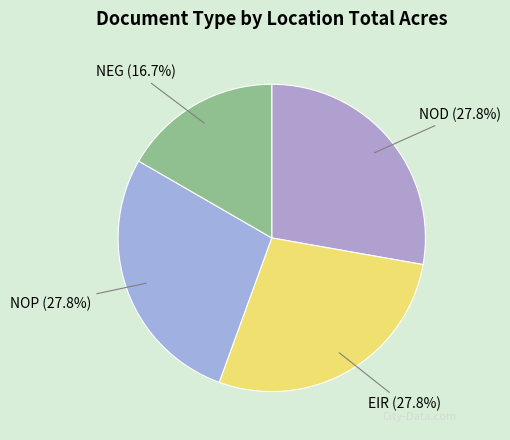

To the nearest percent, what portion does EIR represent?

28%